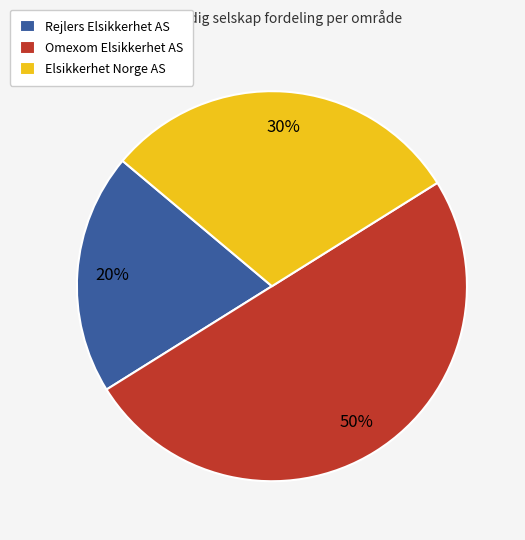

To the nearest percent, what percentage of the pie is Rejlers Elsikkerhet AS?

20%